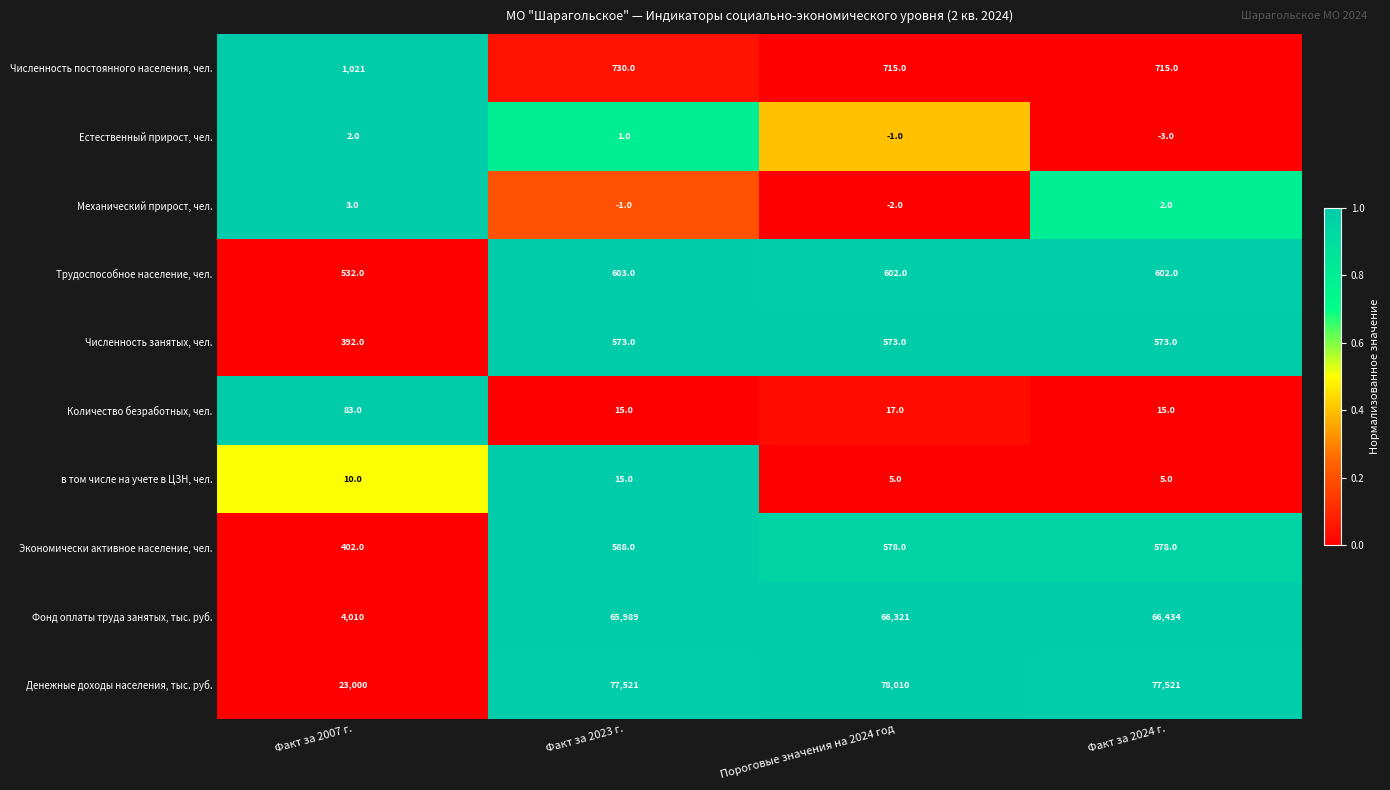

What is the average value of the в том числе на учете в ЦЗН, чел. series?

9